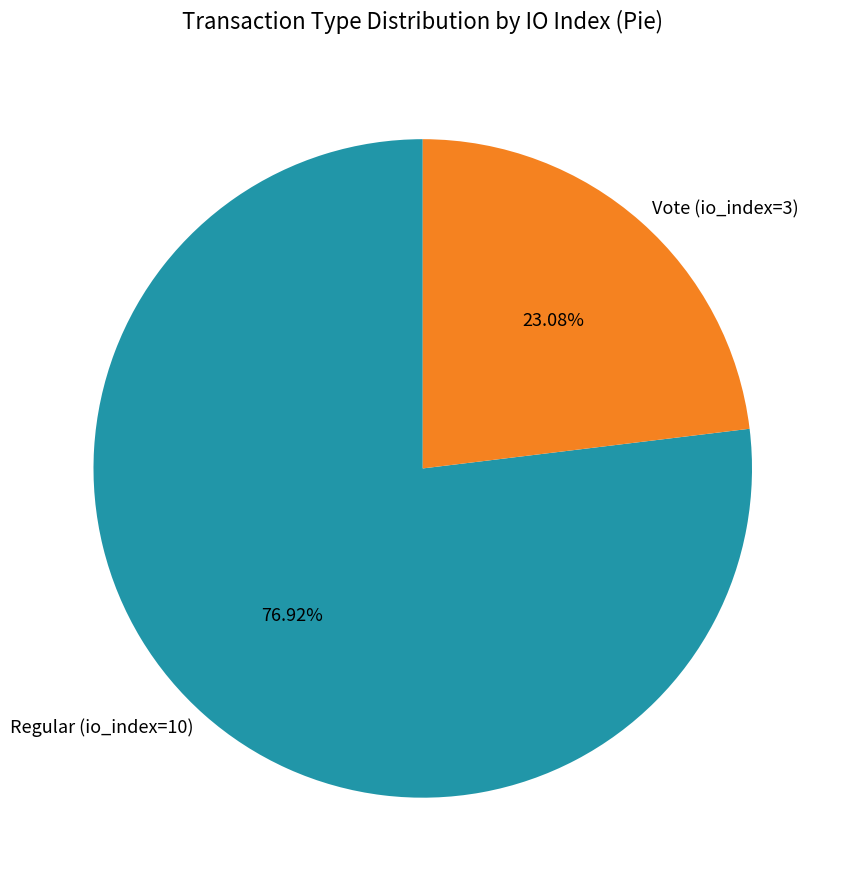

Which category has the biggest portion of the pie?

Regular (io_index=10)